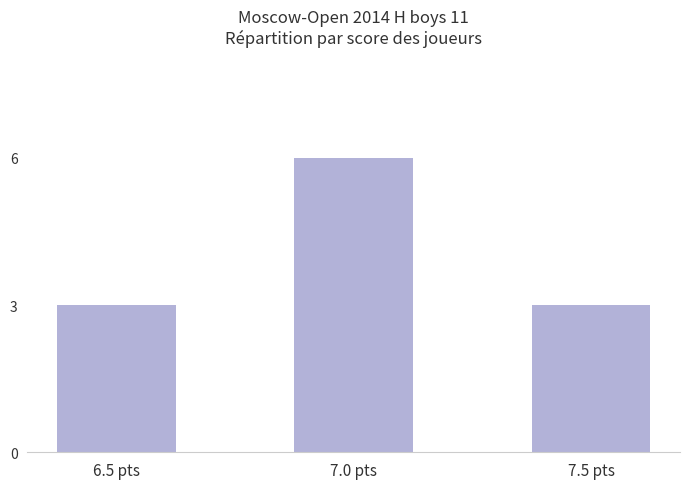

How many values are between 3 and 6?

3